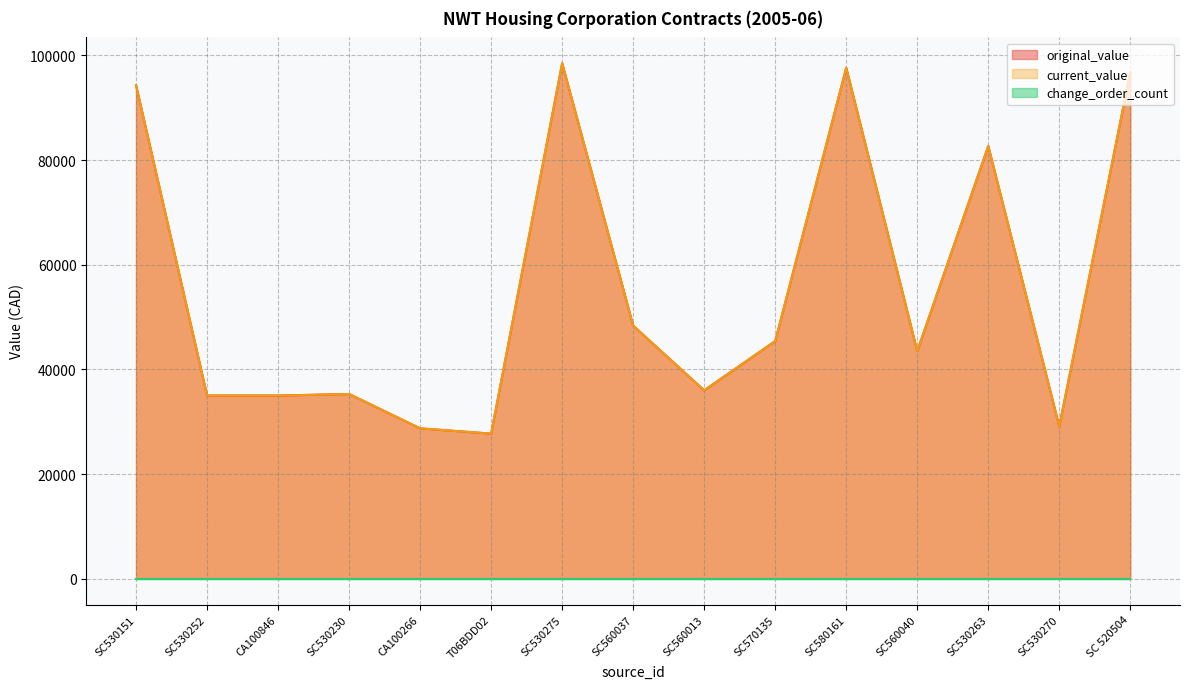

What is the sum of all current_value values?

834035.1